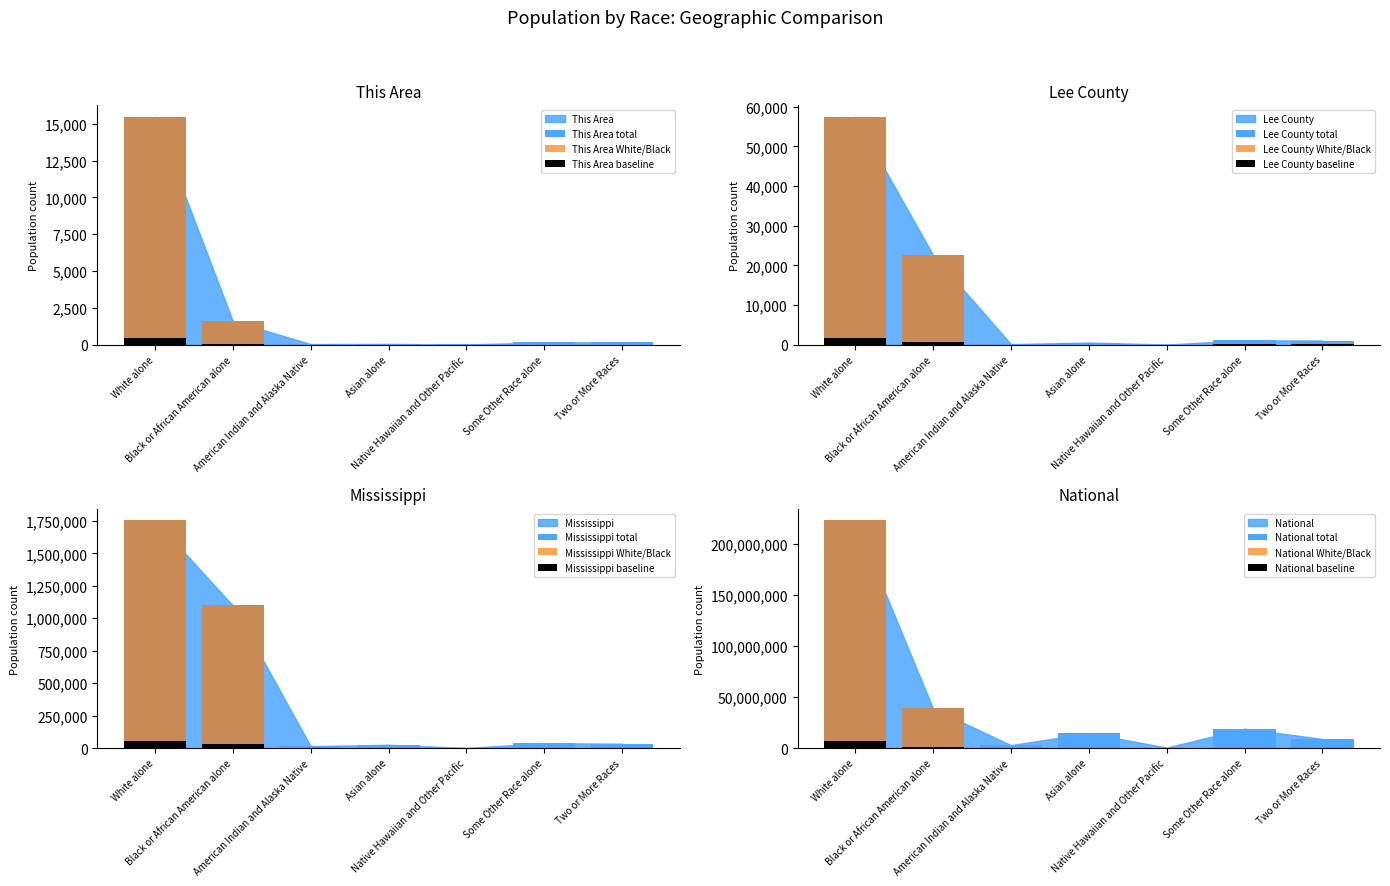

Which label corresponds to the smallest value in the chart?

Native Hawaiian and Other Pacific